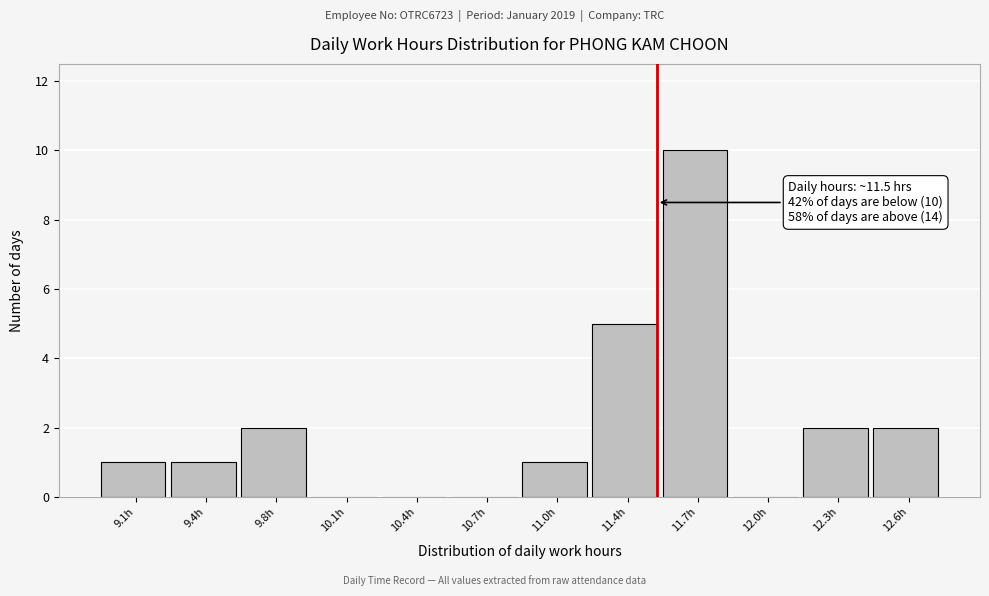

Reading left to right, what are all the values shown in this chart?

9.1h=1	9.4h=1	9.8h=2	10.1h=0	10.4h=0	10.7h=0	11.0h=1	11.4h=5	11.7h=10	12.0h=0	12.3h=2	12.6h=2